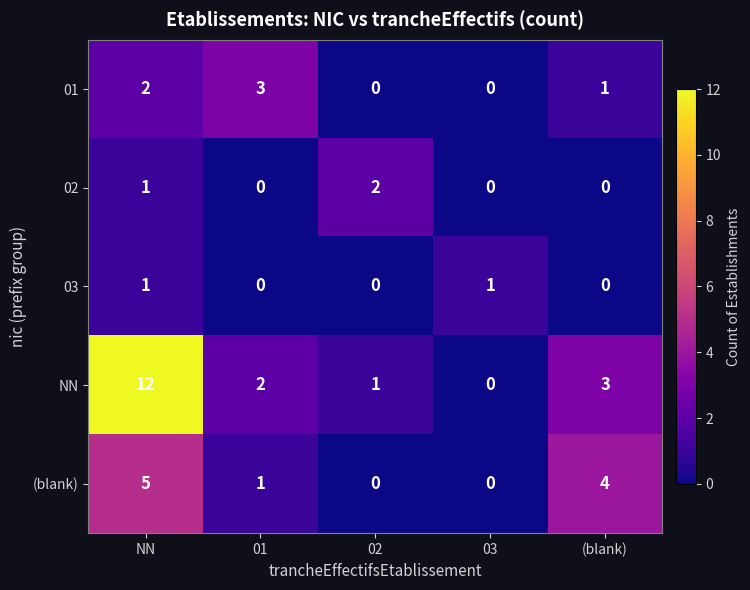

Is it true that 01 equals 0 at 02?

True